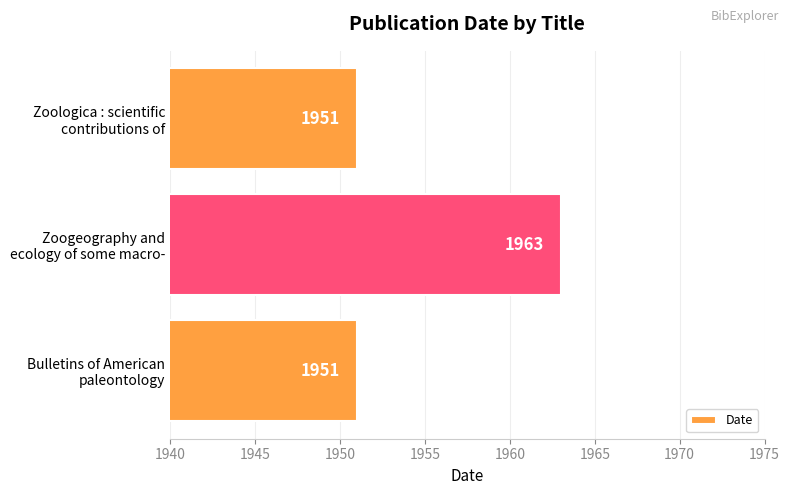

What is the average value?

1955